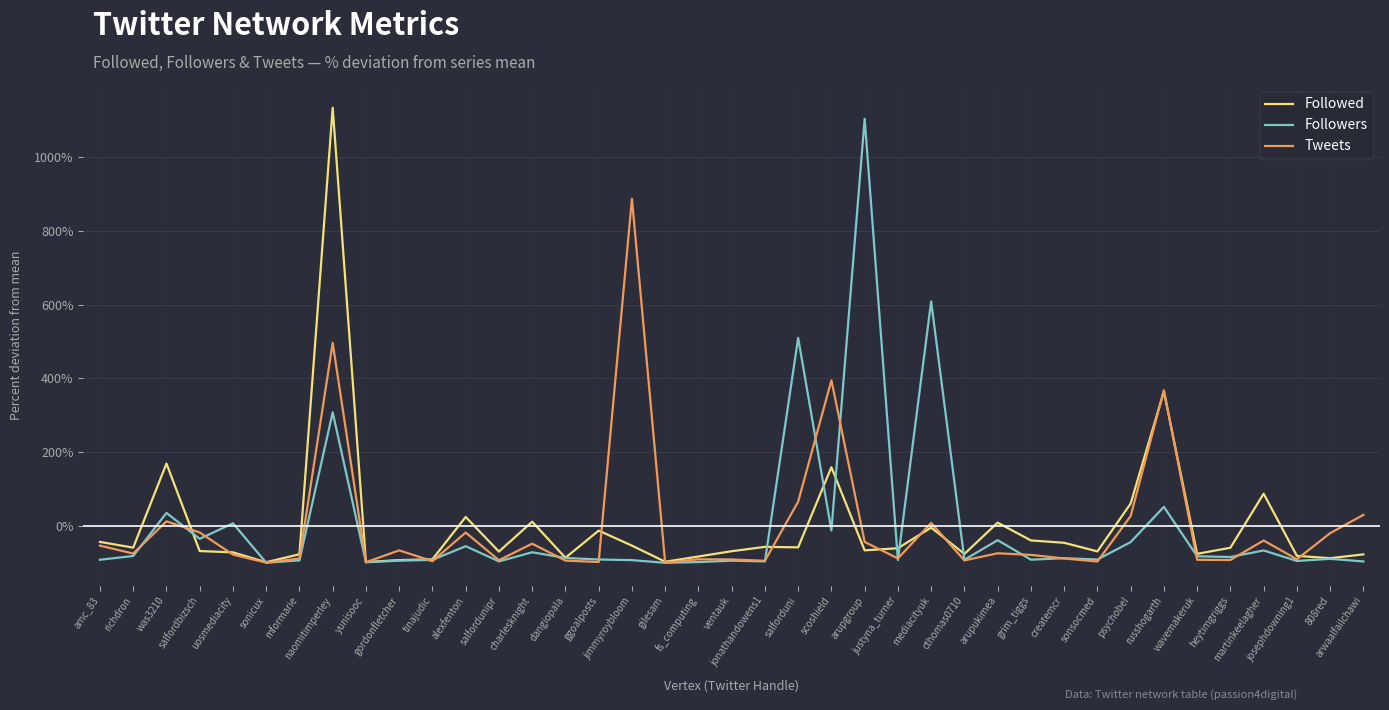

What are all the series names shown in the legend?

Followed, Followers, Tweets